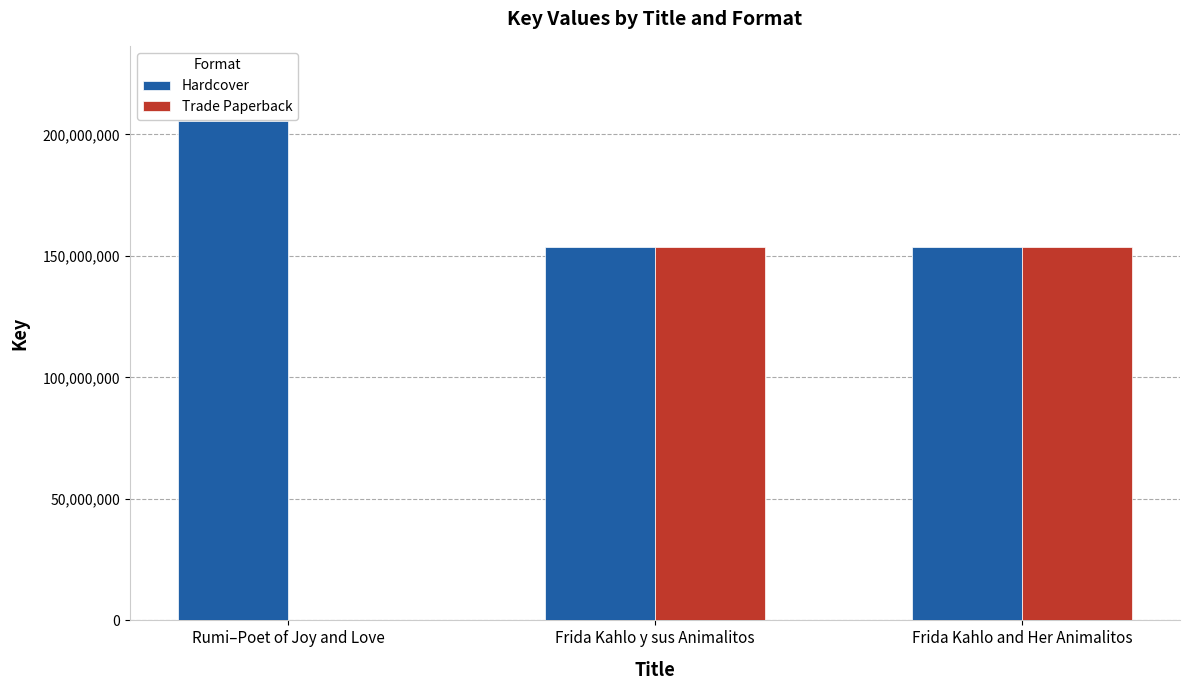

What is the sum of all Hardcover values?

512851805